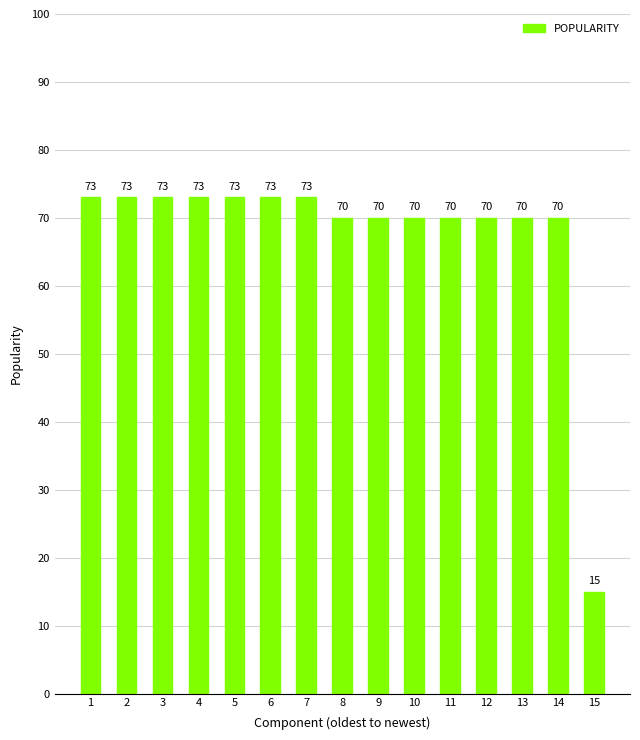

What is the sum of all values?

1016